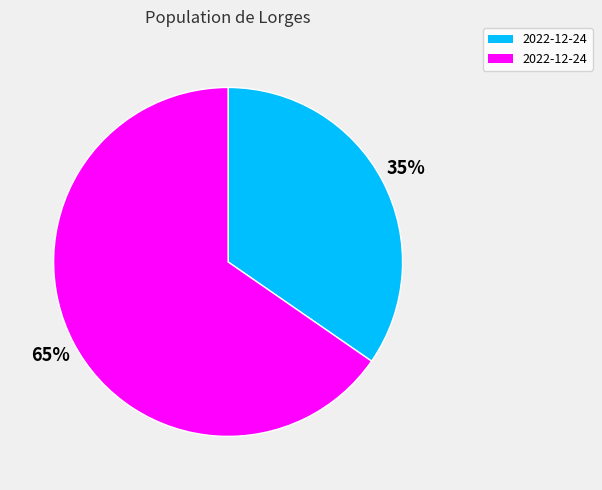

To the nearest percent, what is the average slice percentage?

50%